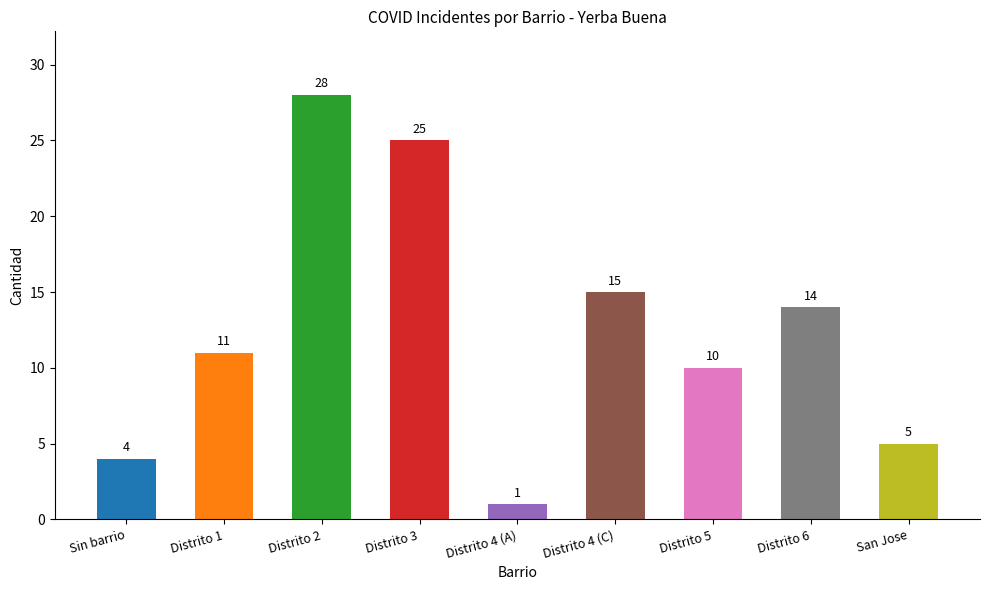

Which label corresponds to the smallest value in the chart?

Distrito 4 (A)